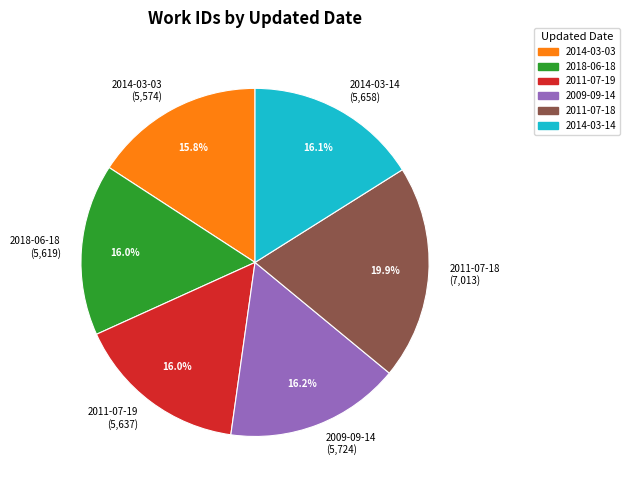

How many slices are in this pie chart?

6